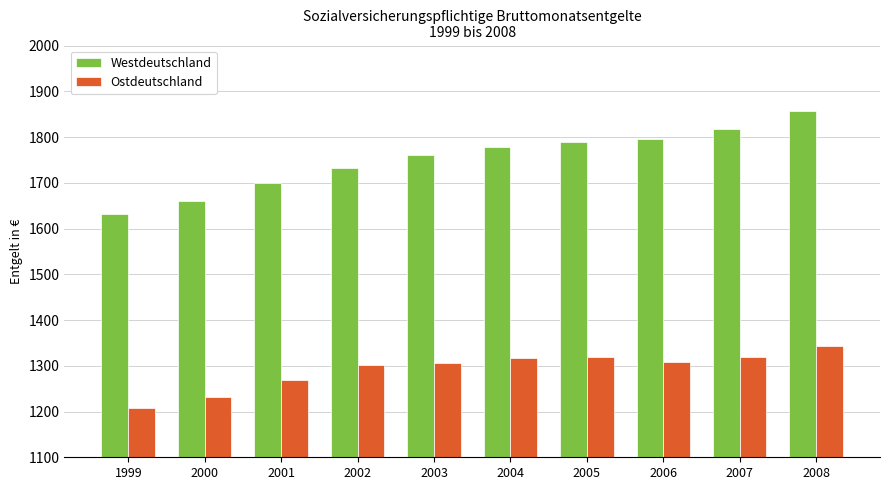

Which series has the largest range (max minus min)?

Westdeutschland